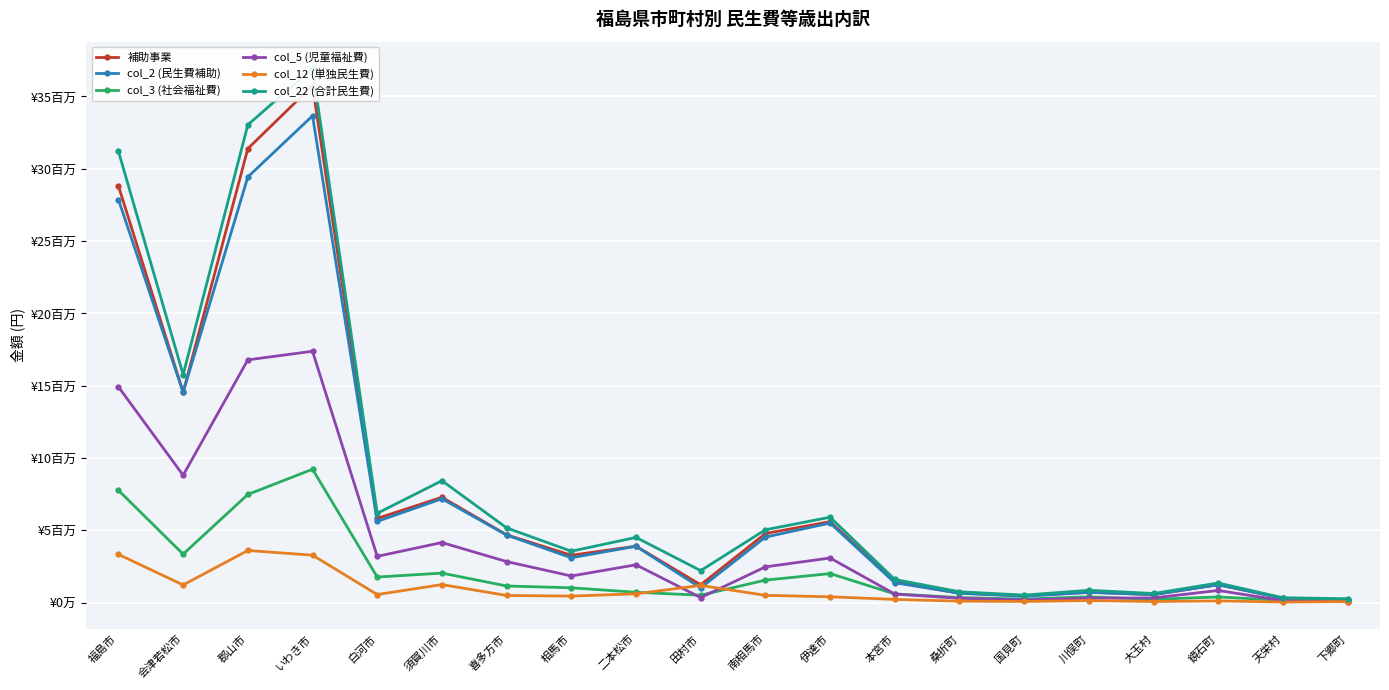

Where is the first local minimum for 補助事業?

会津若松市